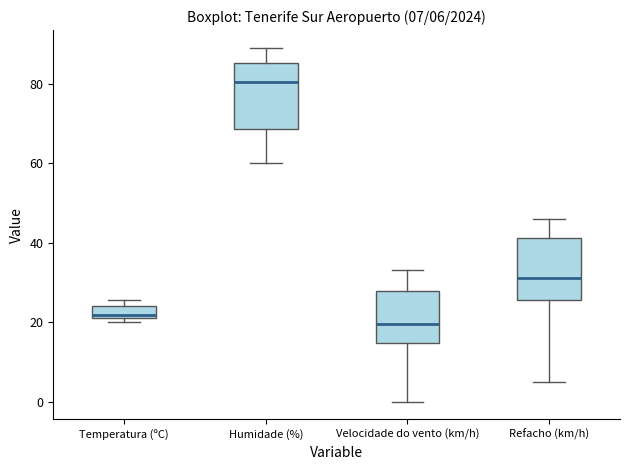

Which box's median line is the lowest?

Velocidade do vento (km/h)